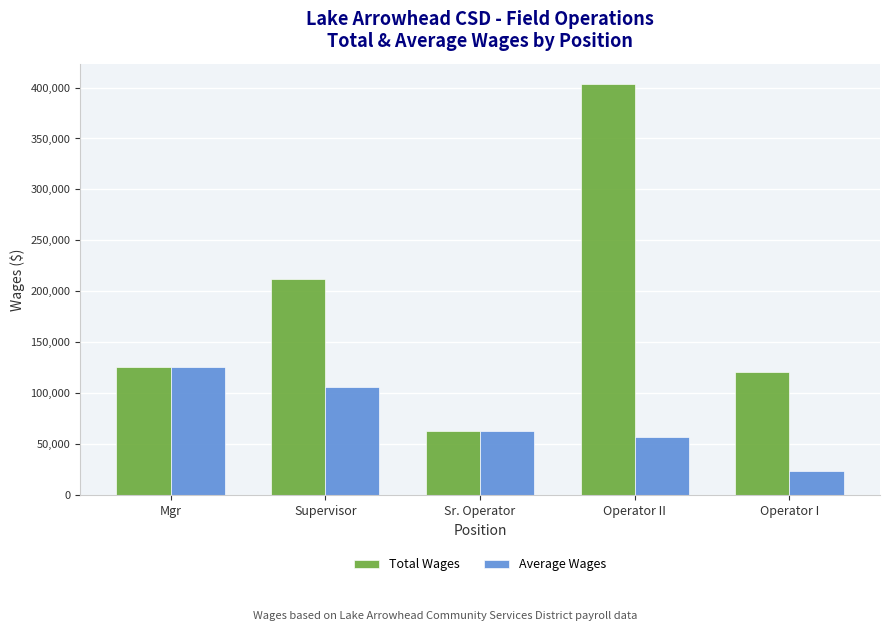

True or false: Average Wages has a value of 64263.7 at Mgr.

False